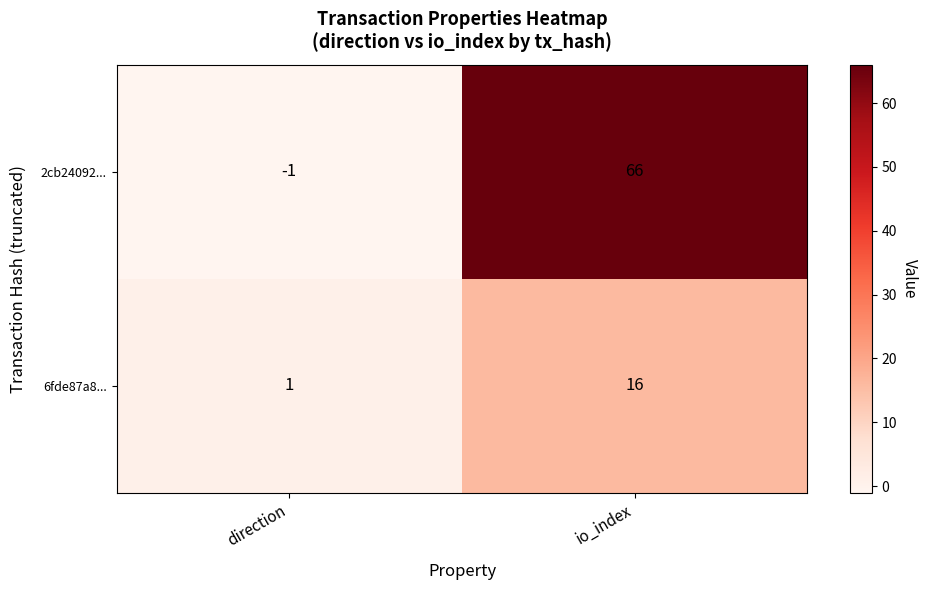

List the series in order of their peak value, lowest first.

6fde87a8..., 2cb24092...